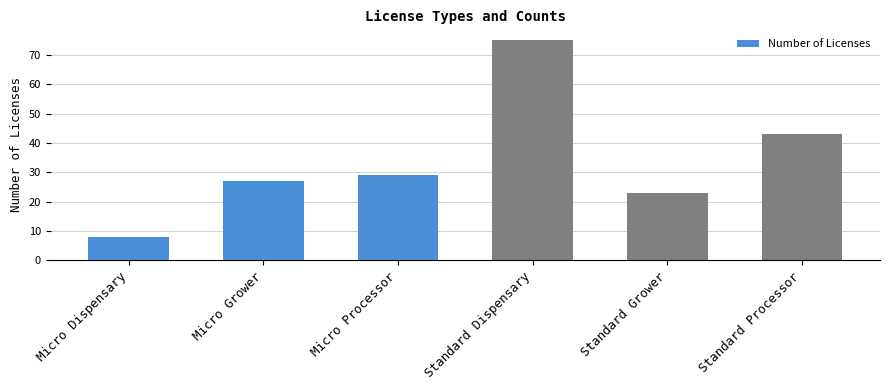

Approximately how many times larger is the value at Micro Grower compared to Standard Grower?

1.2